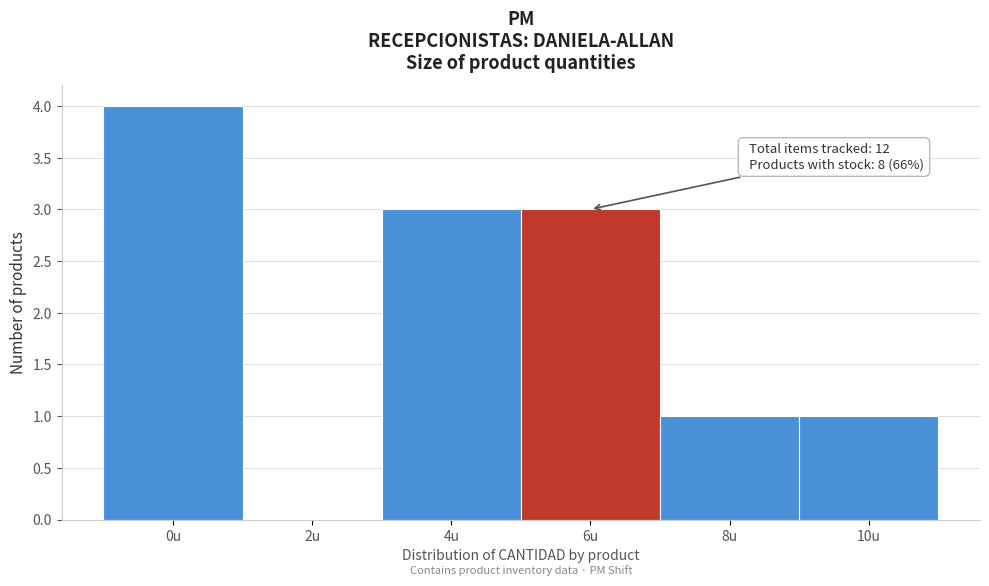

Reading left to right, what are all the values shown in this chart?

0u=4	2u=0	4u=3	6u=3	8u=1	10u=1